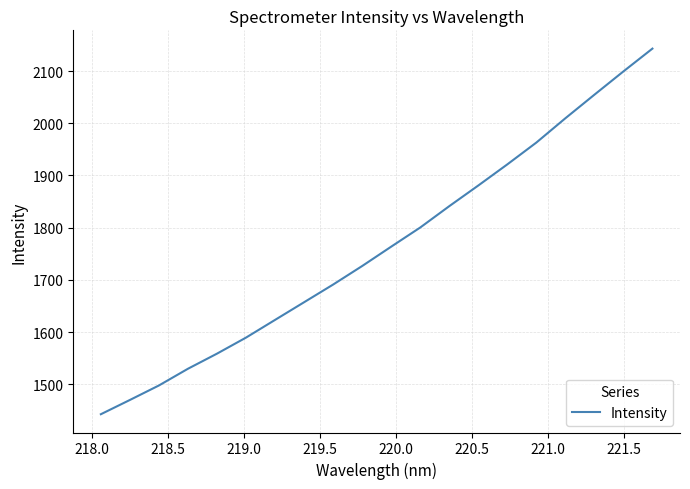

What is the difference between the maximum and minimum values?

700.7